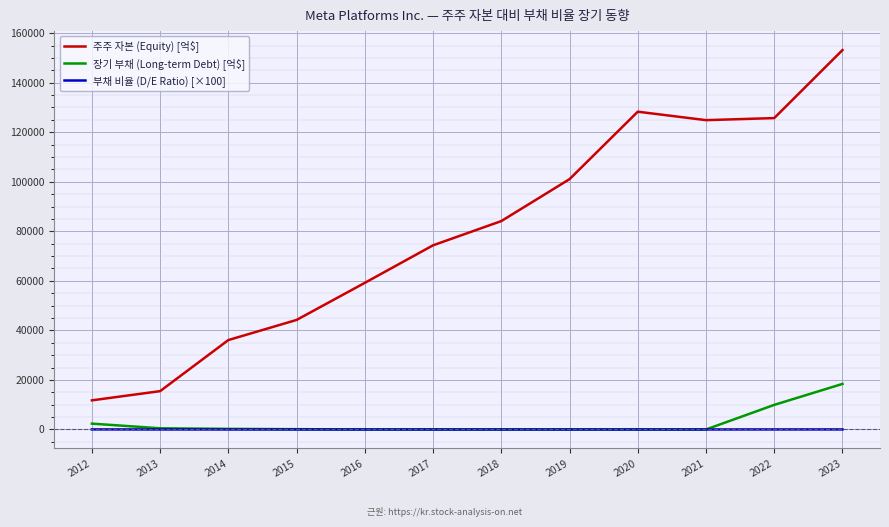

What is the sum of all 장기 부채 (Long-term Debt) [억$] values?

31487